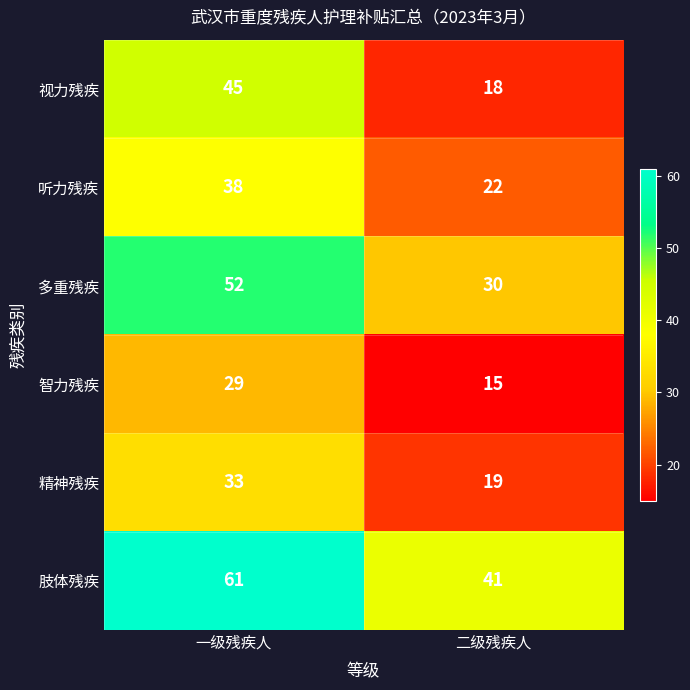

What is the total value across all series at 二级残疾人?

145